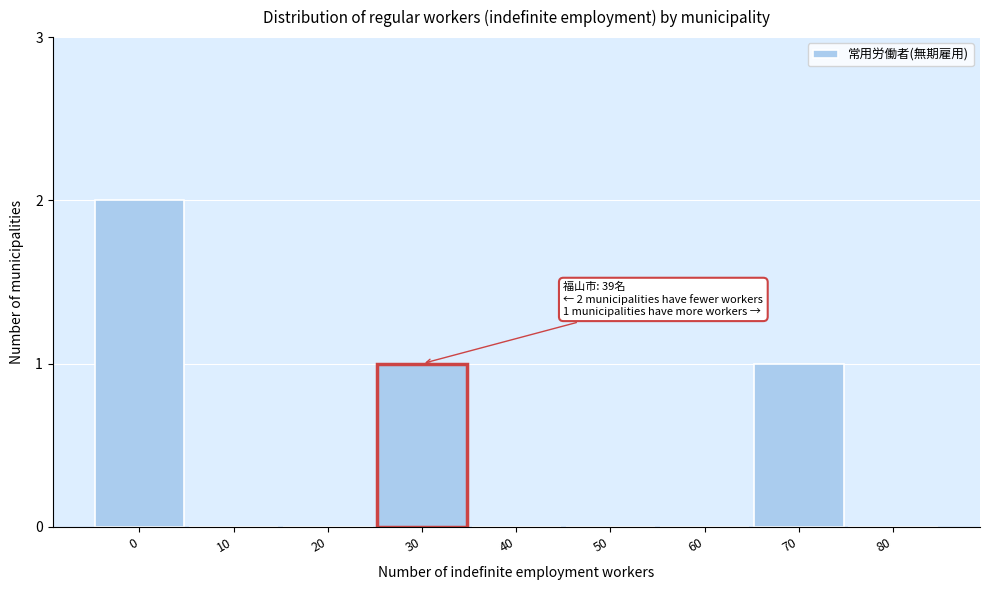

Reading left to right, extract all data points from this chart.

0=2	10=0	20=0	30=1	40=0	50=0	60=0	70=1	80=0